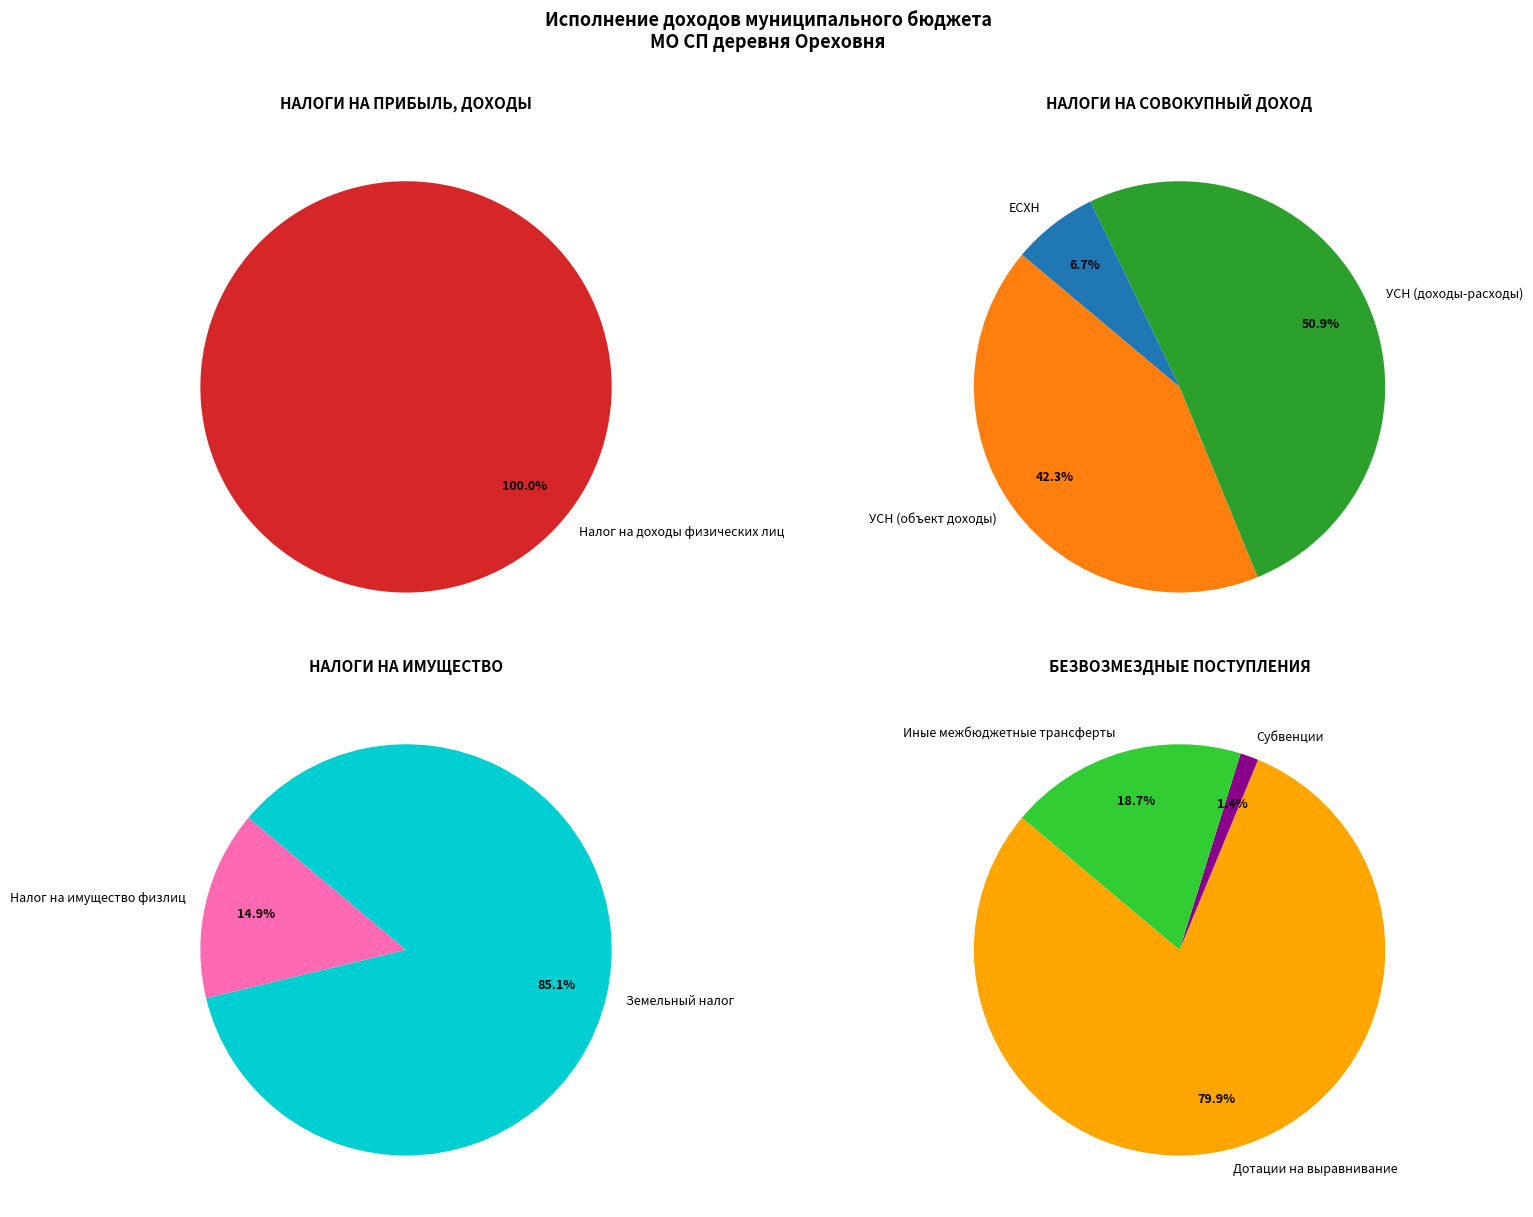

What is the change in value from НАЛОГИ НА СОВОКУПНЫЙ ДОХОД to БЕЗВОЗМЕЗДНЫЕ ПОСТУПЛЕНИЯ?

+2906220